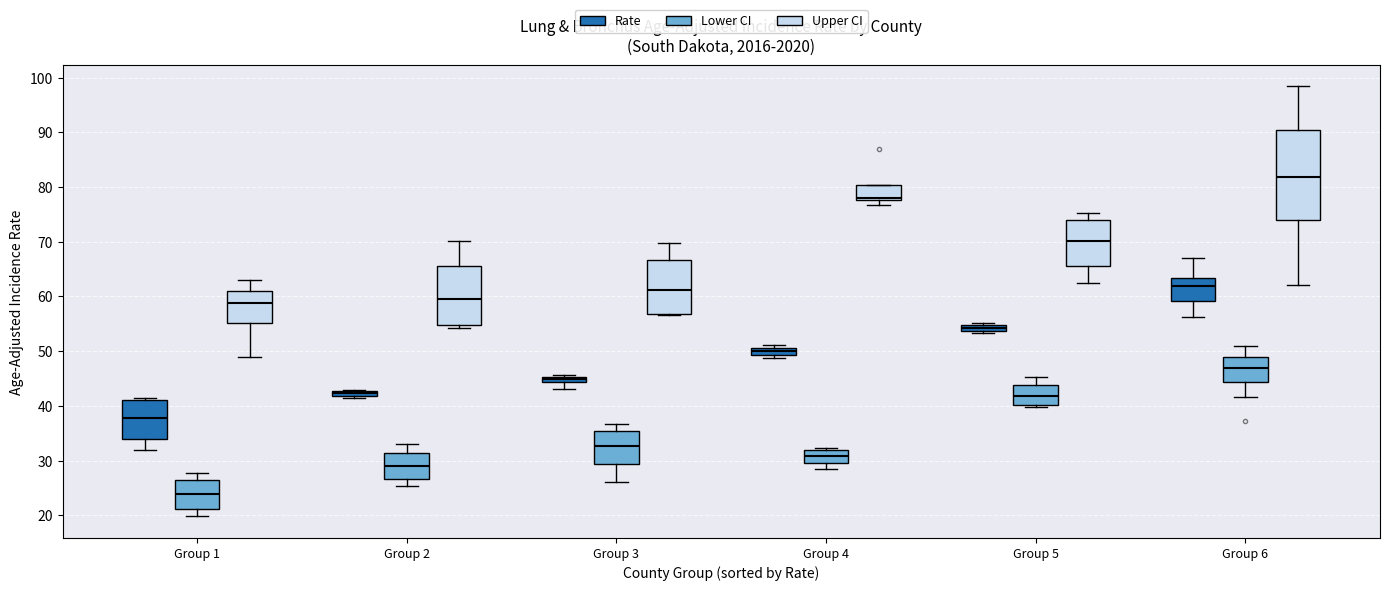

Comparing the boxes themselves (not the whiskers), which one is the tallest?

Group 6 (Upper CI)